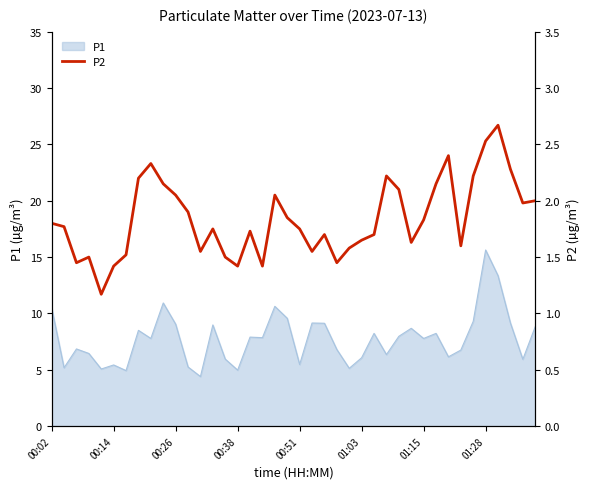

True or false: the data shows 2.6 at 29.

False